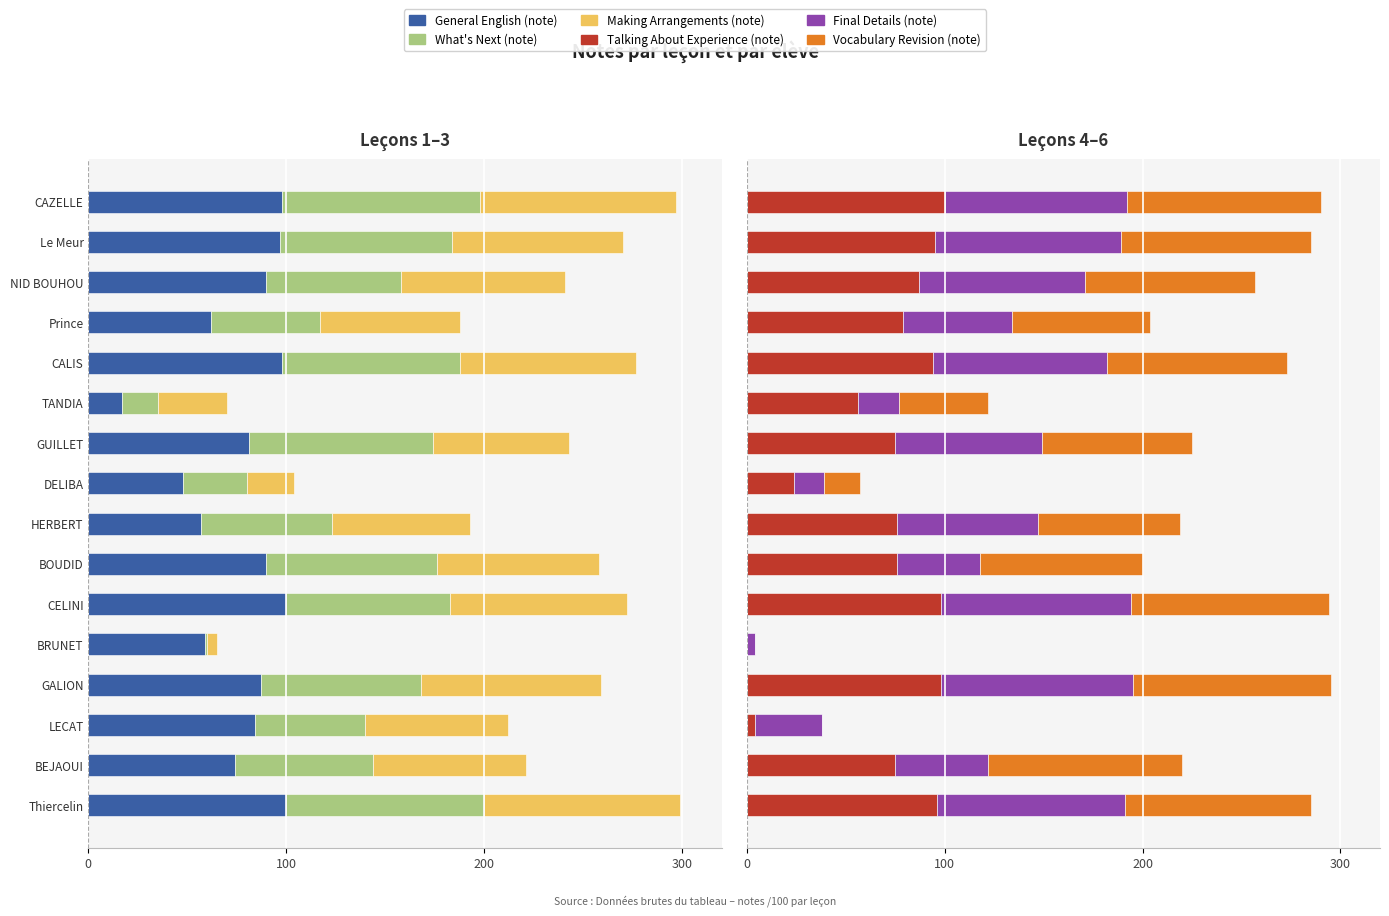

At how many categories does at least one series exceed 39?

13